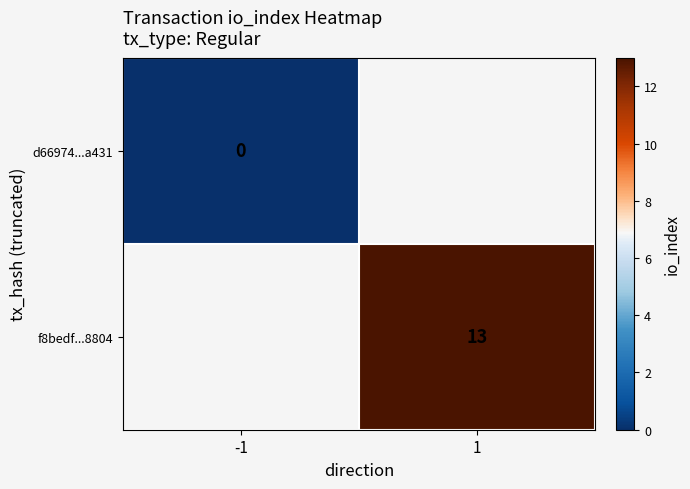

The f8bedf...8804 series shows 23 at 1. True or false?

False